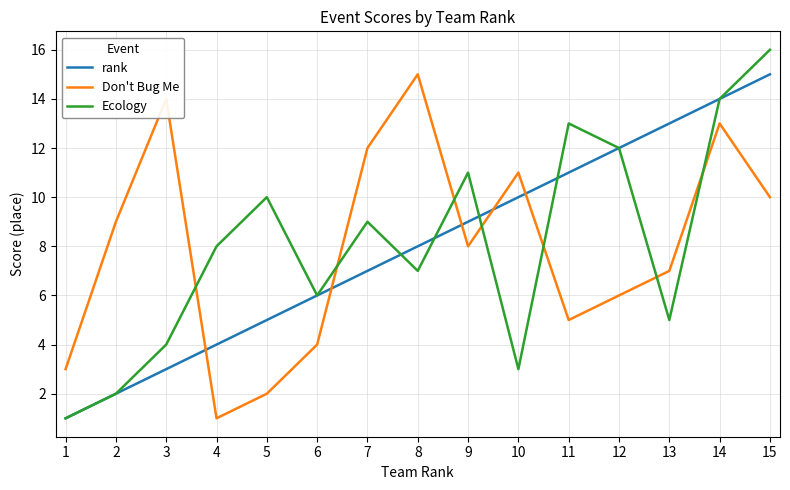

Which category has the highest value in the Don't Bug Me series?

8